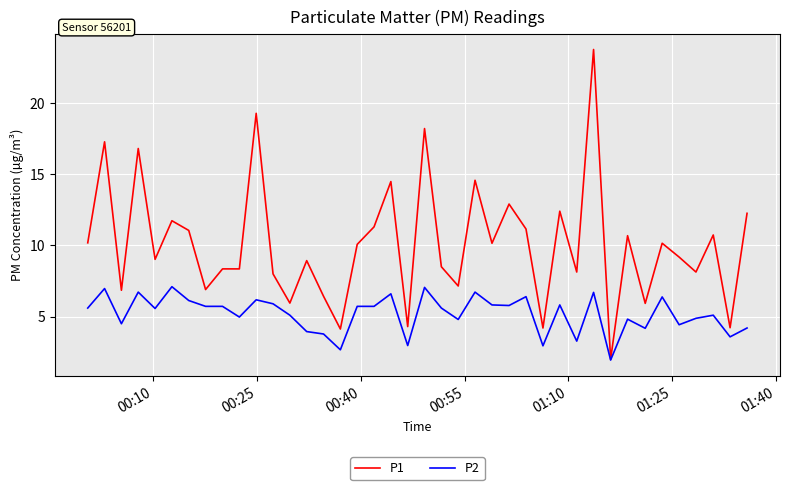

List the series in order of their overall mean, highest first.

P1, P2